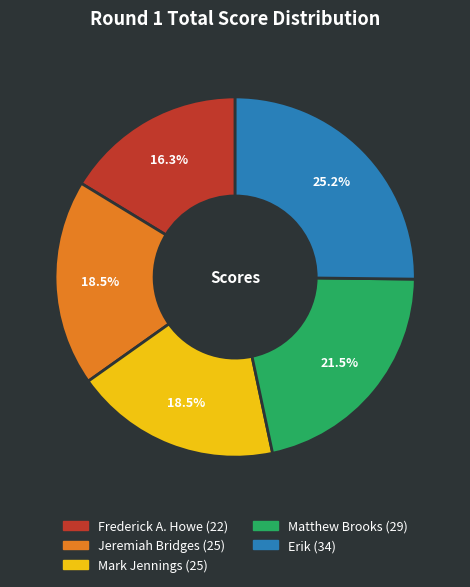

What percentage do Jeremiah Bridges and Erik together represent?

43.7%